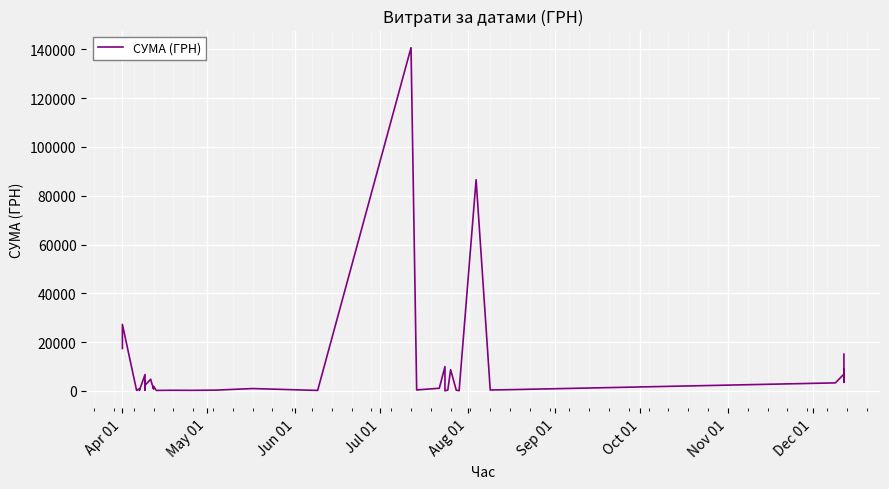

What is the value of the 3rd point from the left?

238.2